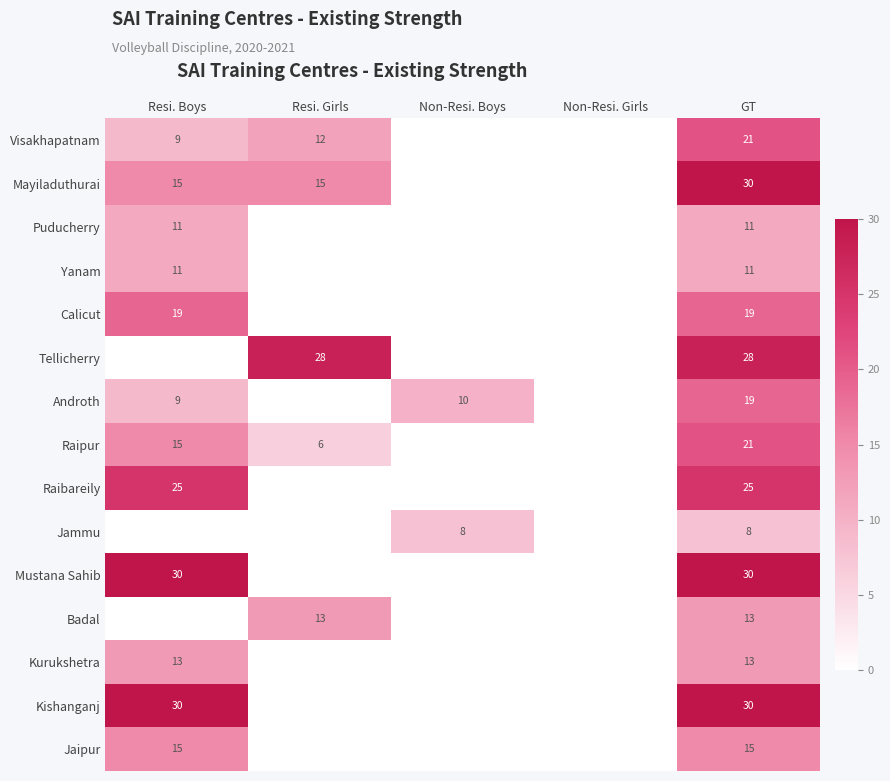

True or false: Mayiladuthurai has a value of 15 at Resi. Girls.

True